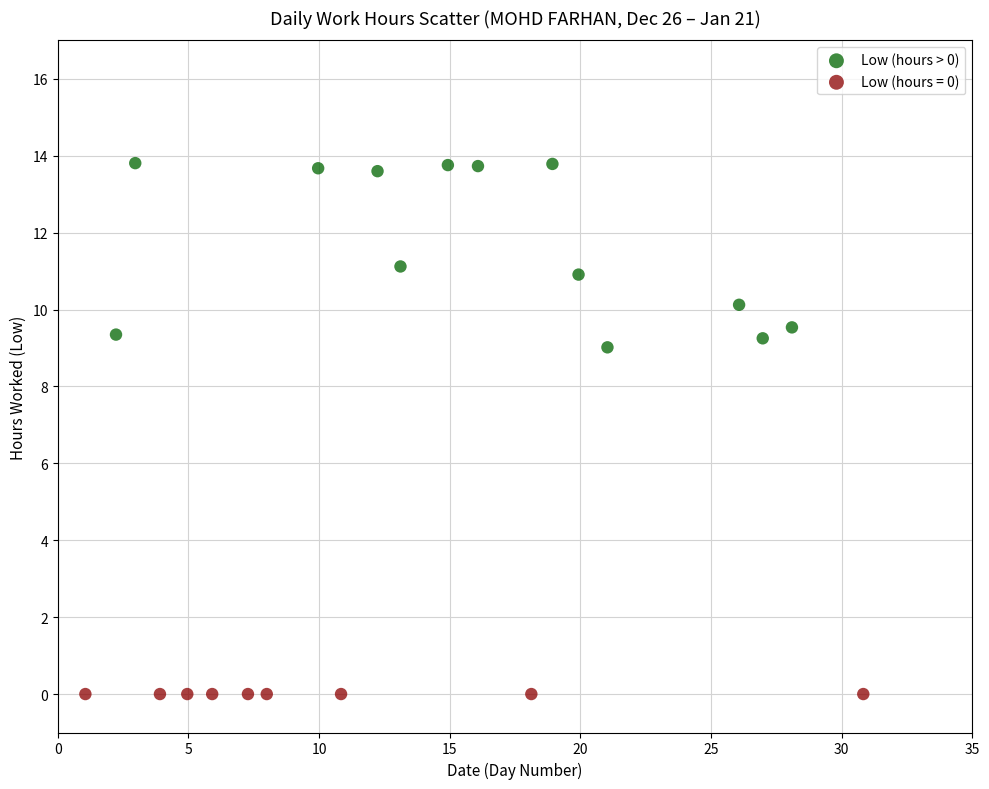

Which series reaches the minimum Y coordinate?

Low (hours = 0)